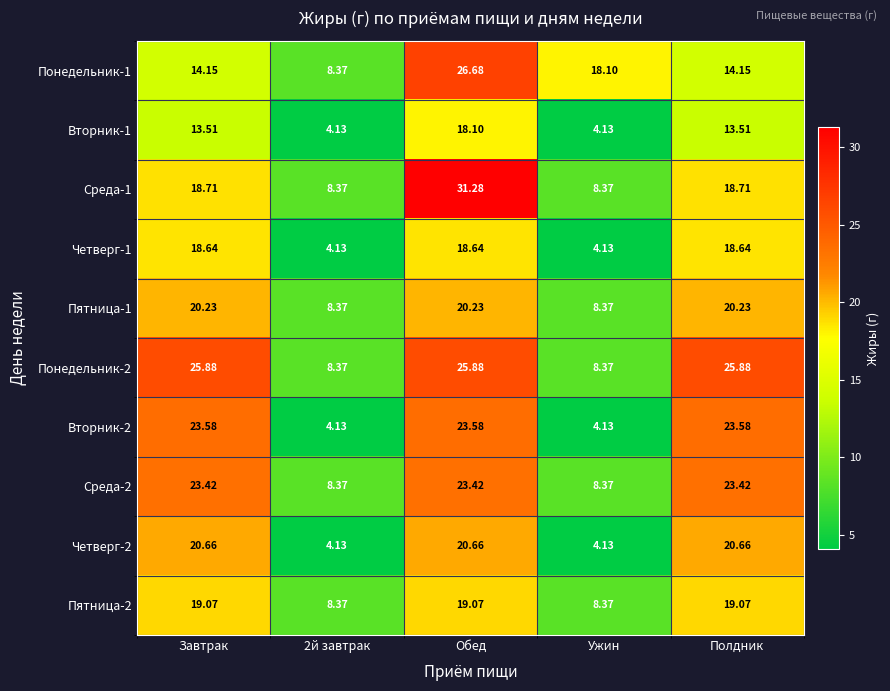

At how many categories does at least one series exceed 15?

4